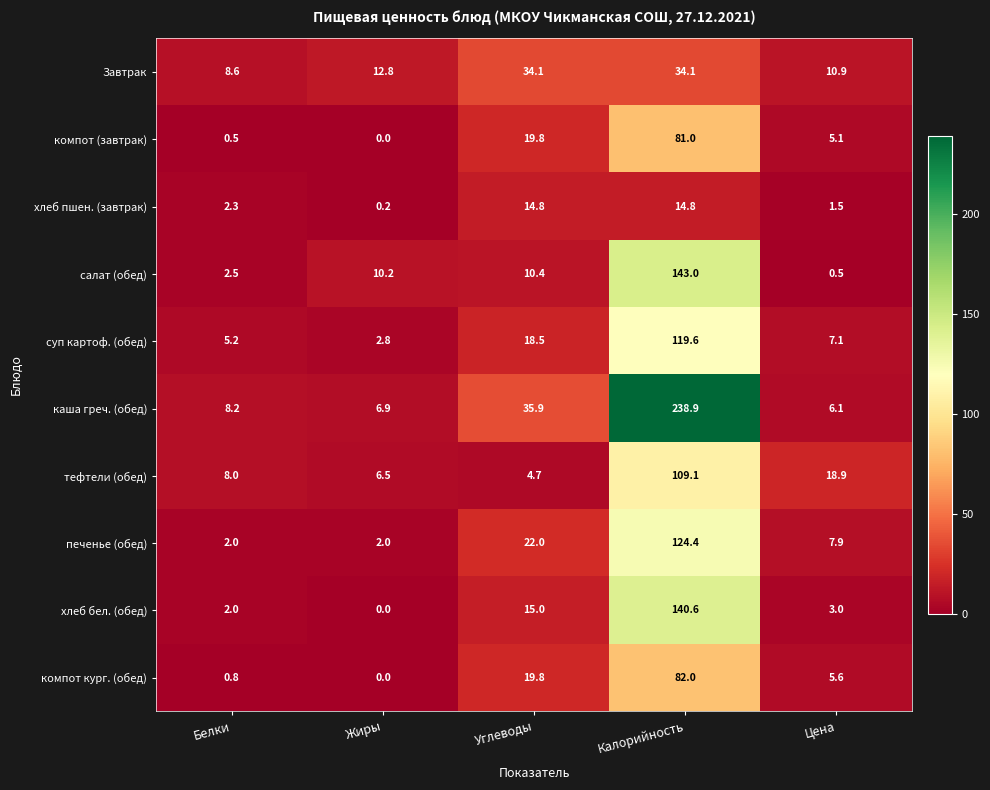

At how many categories does at least one series exceed 23?

2